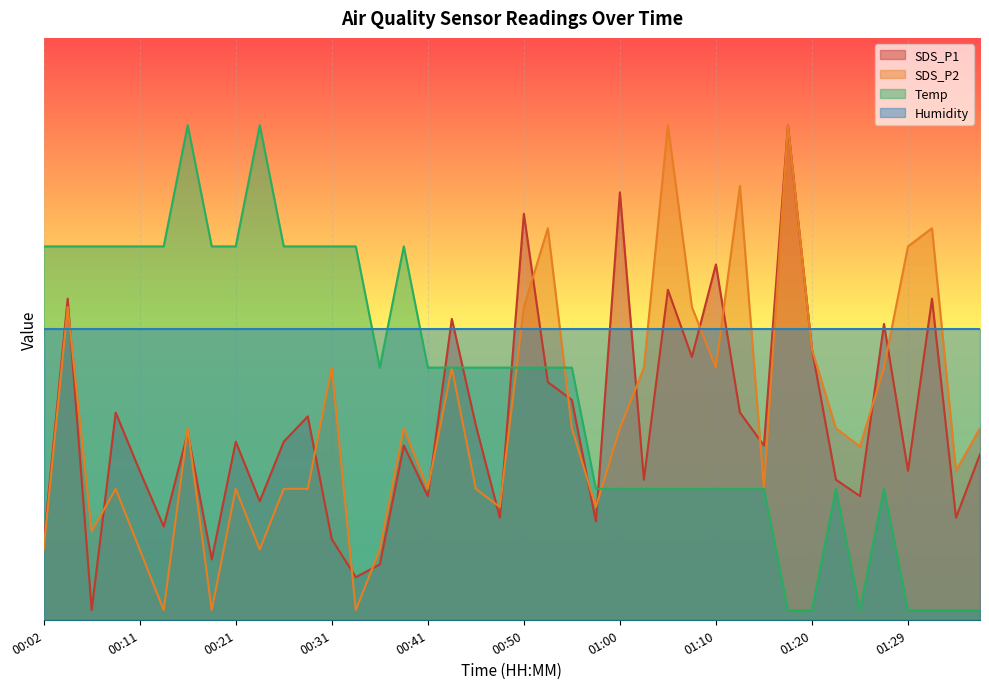

True or false: SDS_P2 has more than 1 interior local peaks.

True